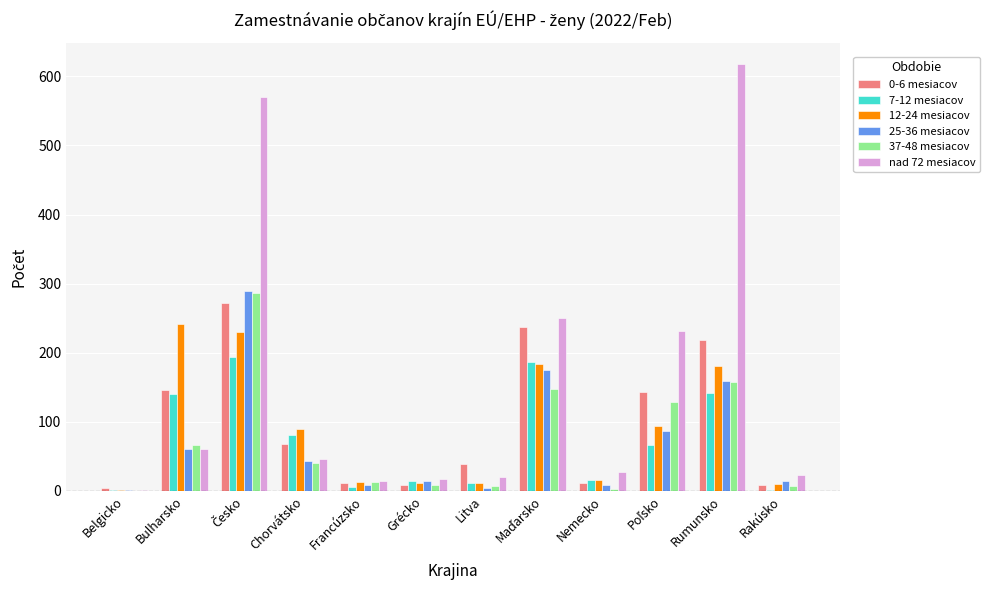

How many groups of bars are there?

12